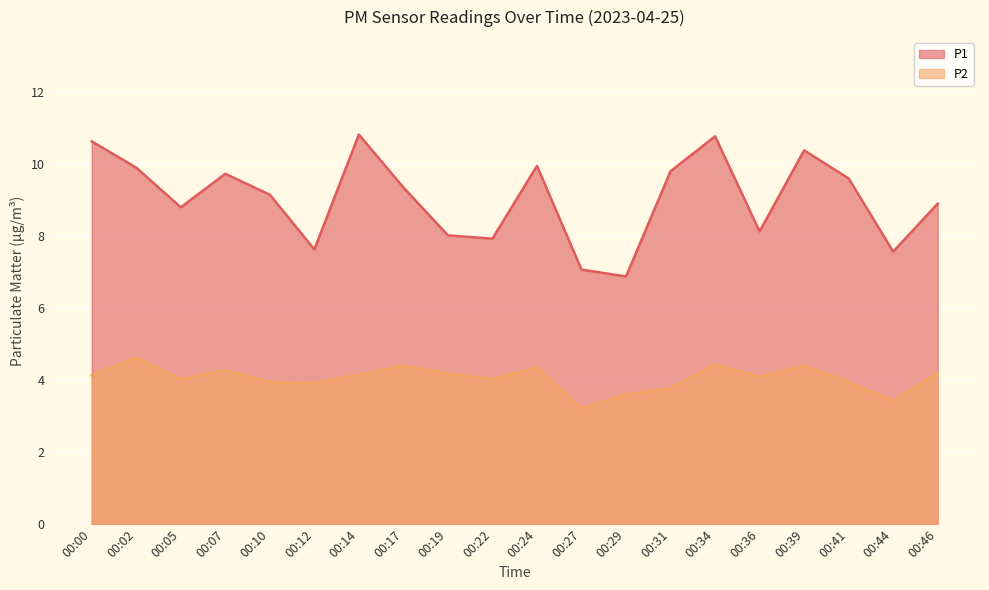

True or false: P2 has a value of 1.2 at 00:17.

False